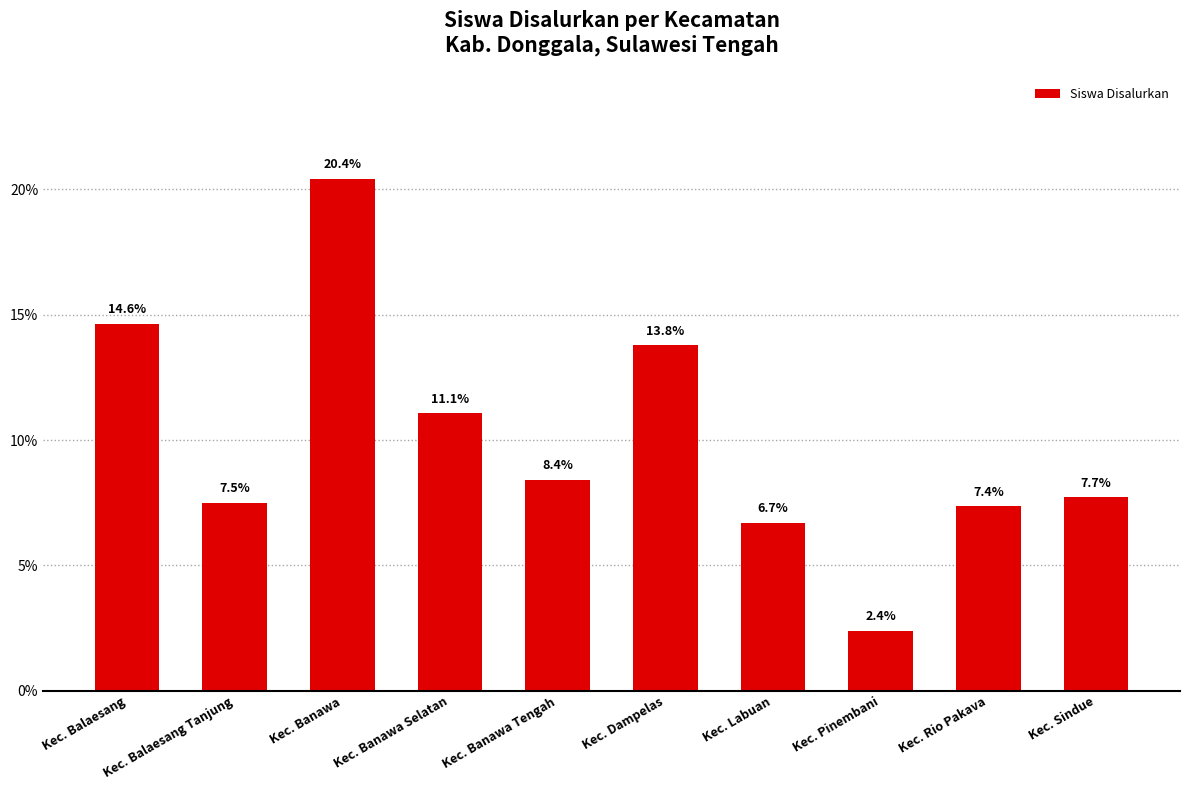

How many values exceed 8?

5